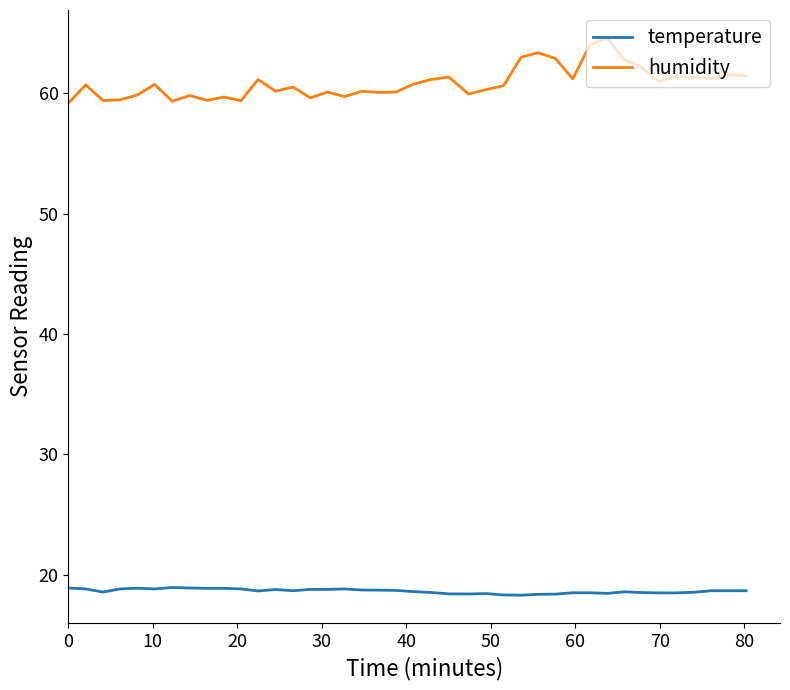

True or false: humidity and temperature intersect in this chart.

False